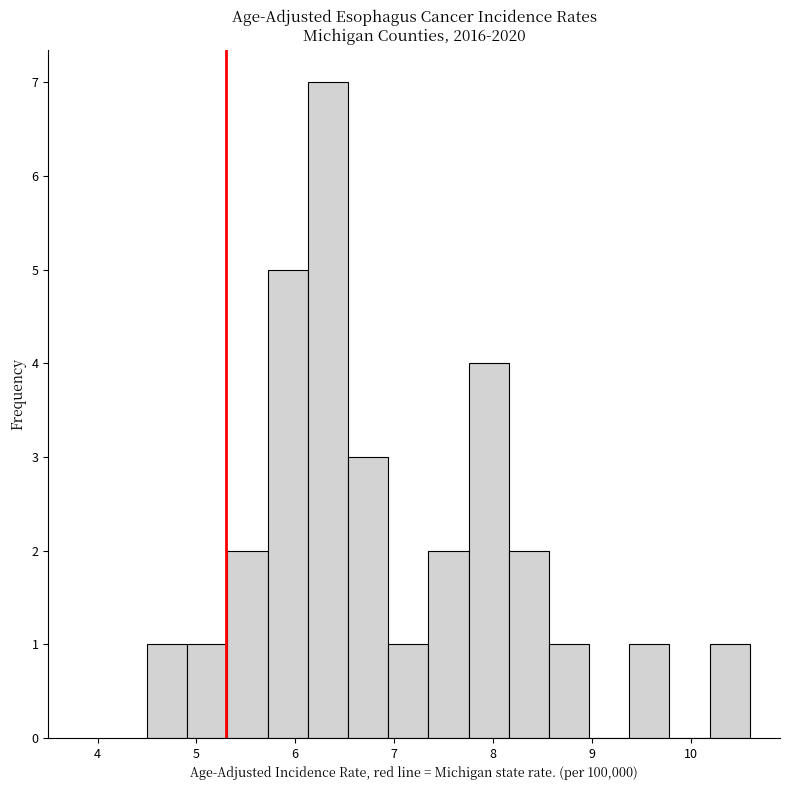

Reading left to right, transcribe this chart: for each bar, give the range it covers on the x-axis and its height. Neither the bar edges nor the heights are printed on the chart, so give them approximately, as read against the axes.

4.5 to 4.9: 1
4.9 to 5.3: 1
5.3 to 5.7: 2
5.7 to 6.1: 5
6.1 to 6.5: 7
6.5 to 6.9: 3
6.9 to 7.3: 1
7.3 to 7.8: 2
7.8 to 8.2: 4
8.2 to 8.6: 2
8.6 to 9.0: 1
9.0 to 9.4: 0
9.4 to 9.8: 1
9.8 to 10.2: 0
10.2 to 10.6: 1